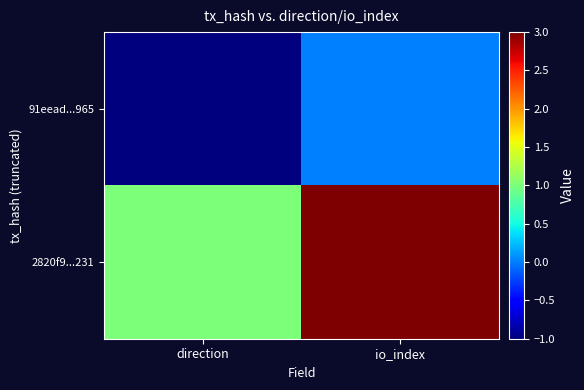

At which category is the sum across all series the highest?

io_index